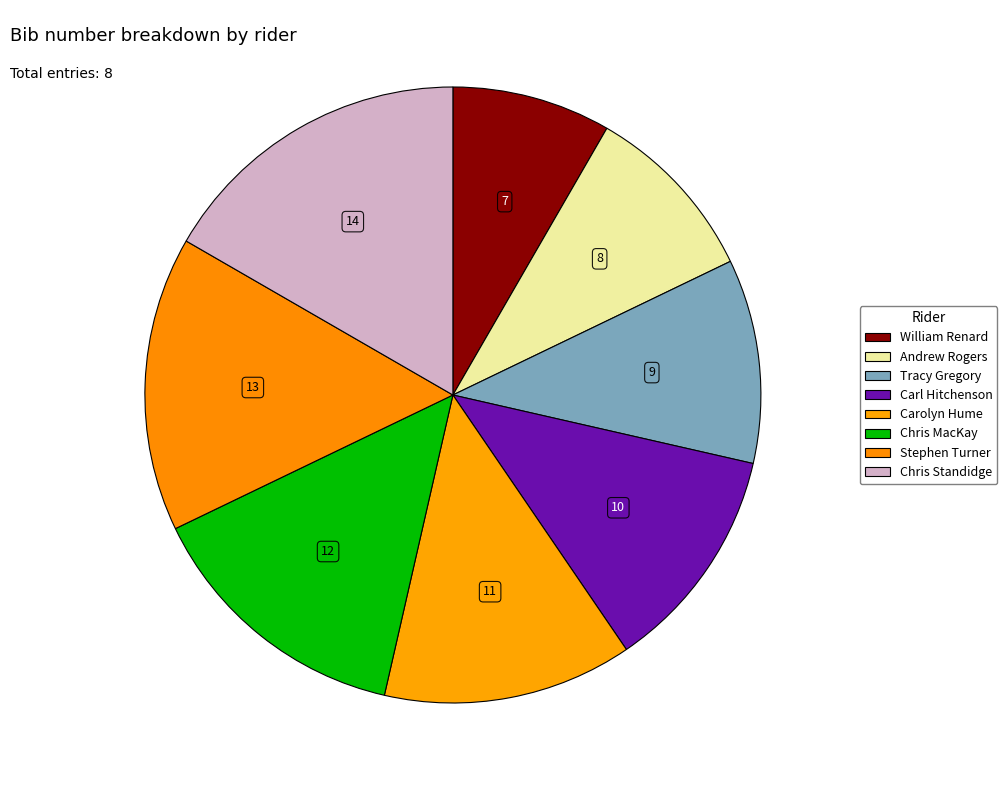

Count the number of slices in the pie.

8